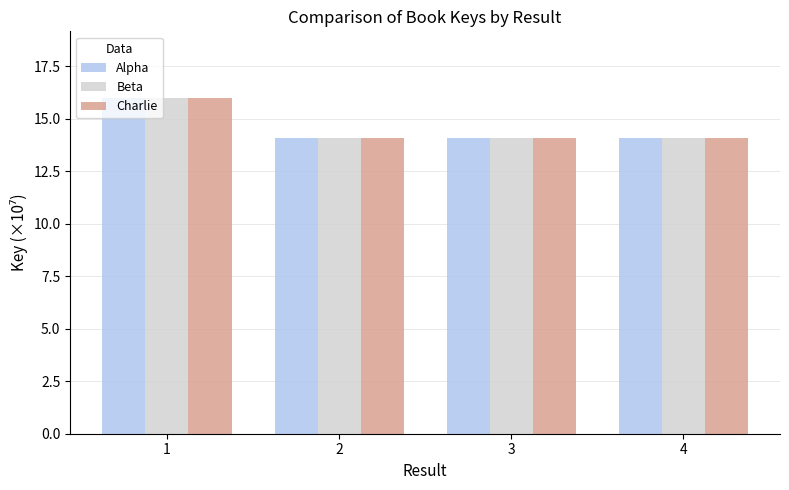

What is the highest value of the Beta series?

16.0